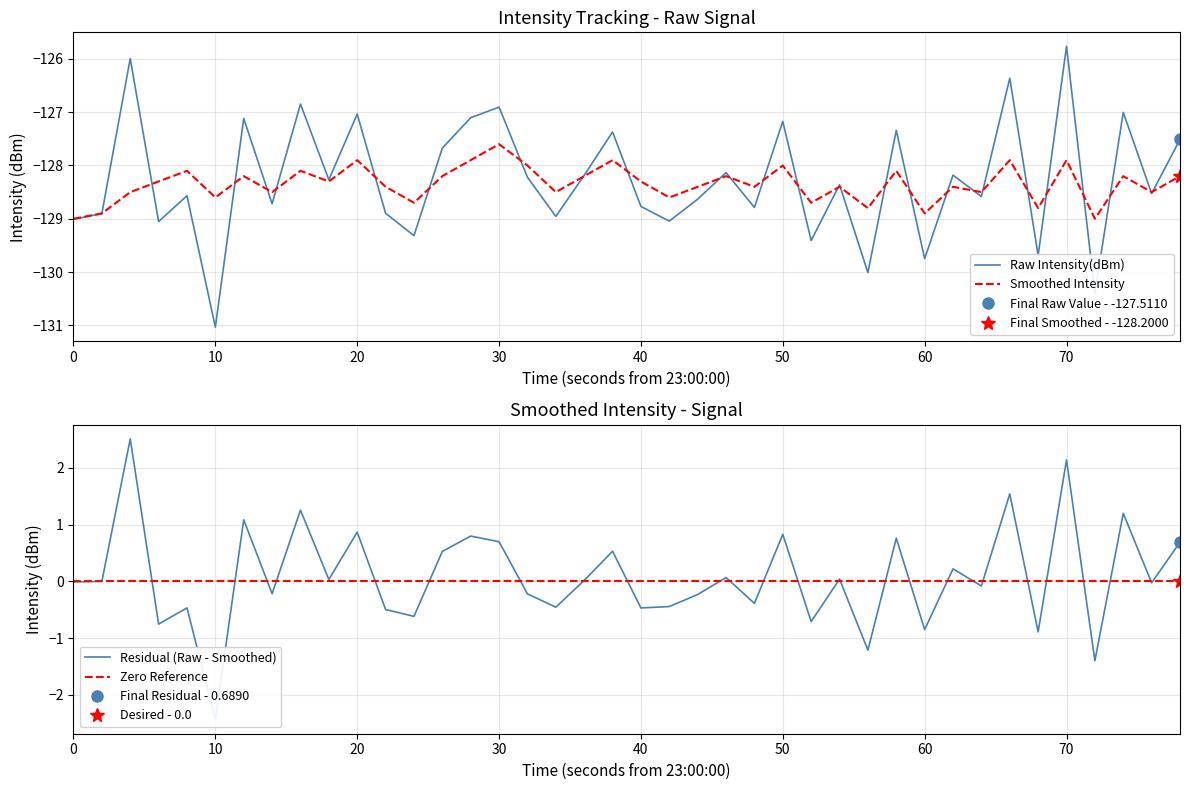

True or false: Zero Reference has more than 2 points higher than both neighbors.

False